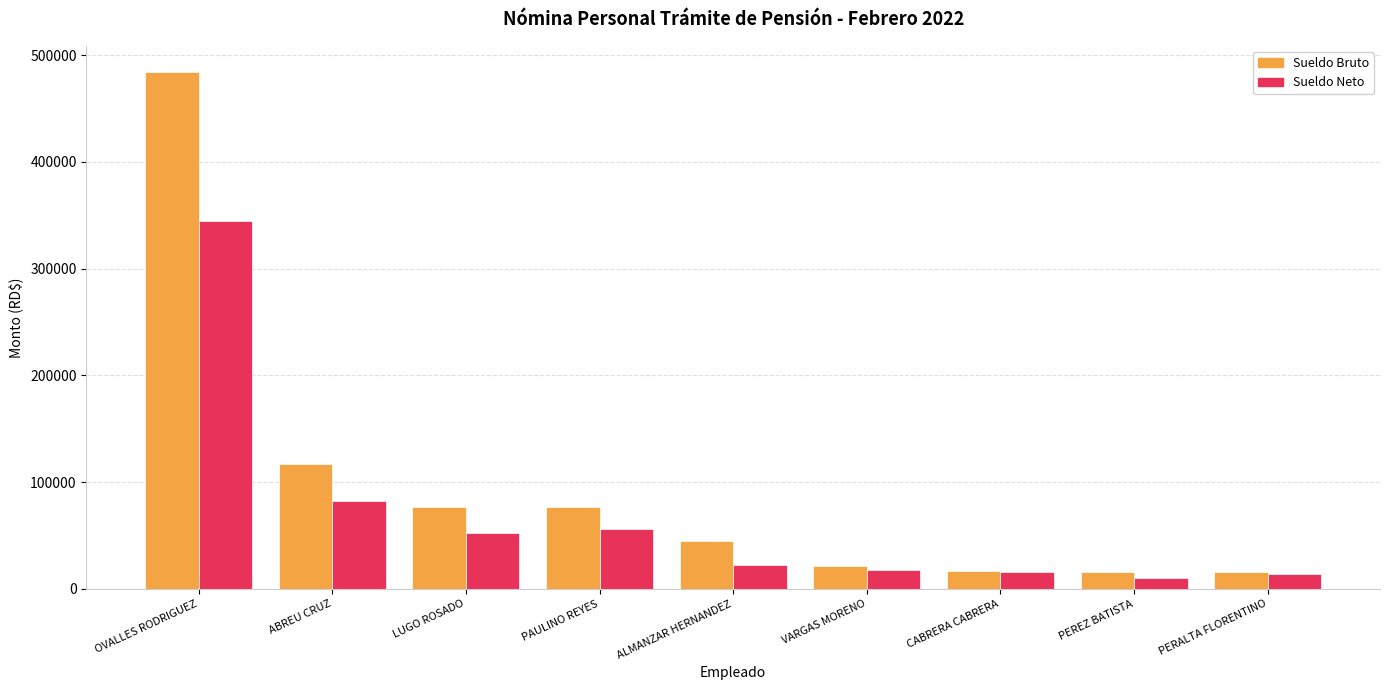

Which category has the highest value across all series?

OVALLES RODRIGUEZ